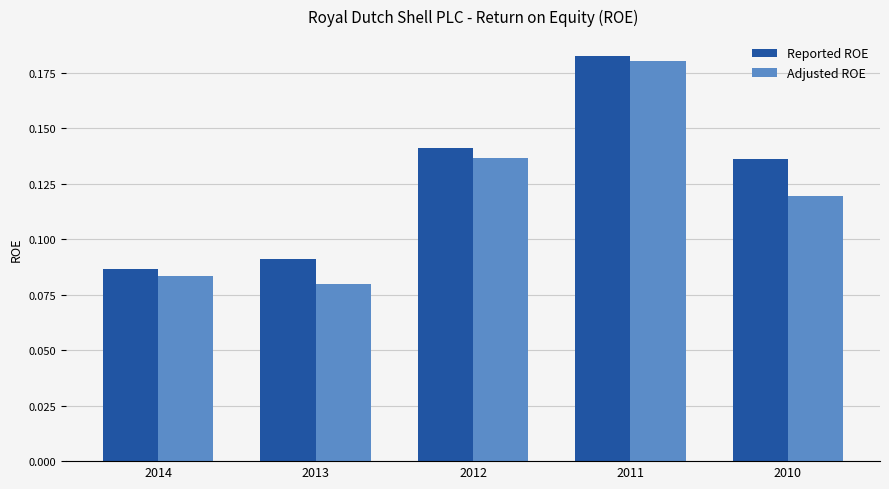

How many bars are there in each group?

2